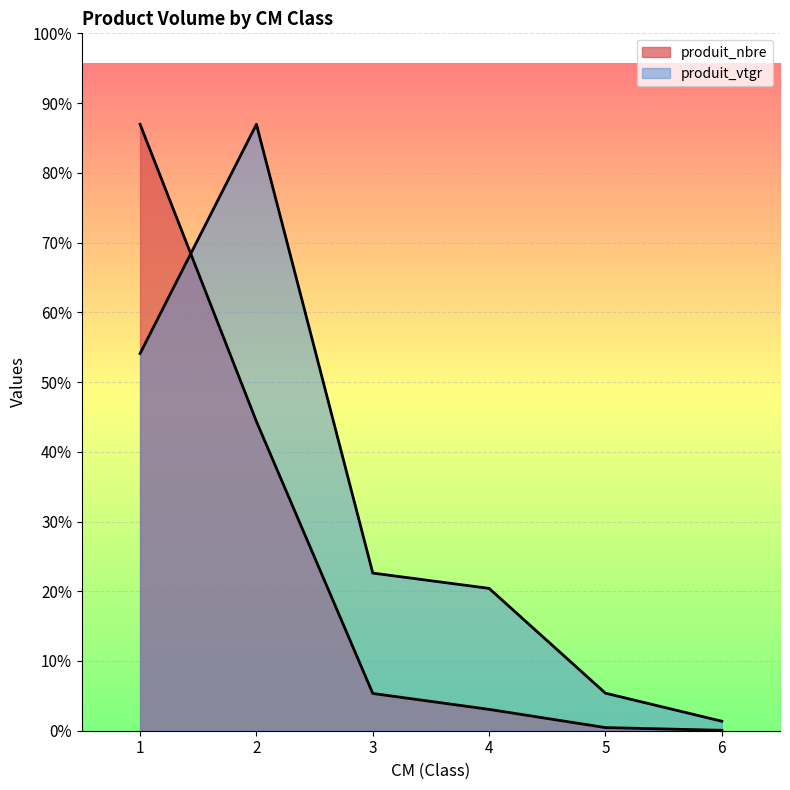

What are all the series names shown in the legend?

produit_nbre, produit_vtgr